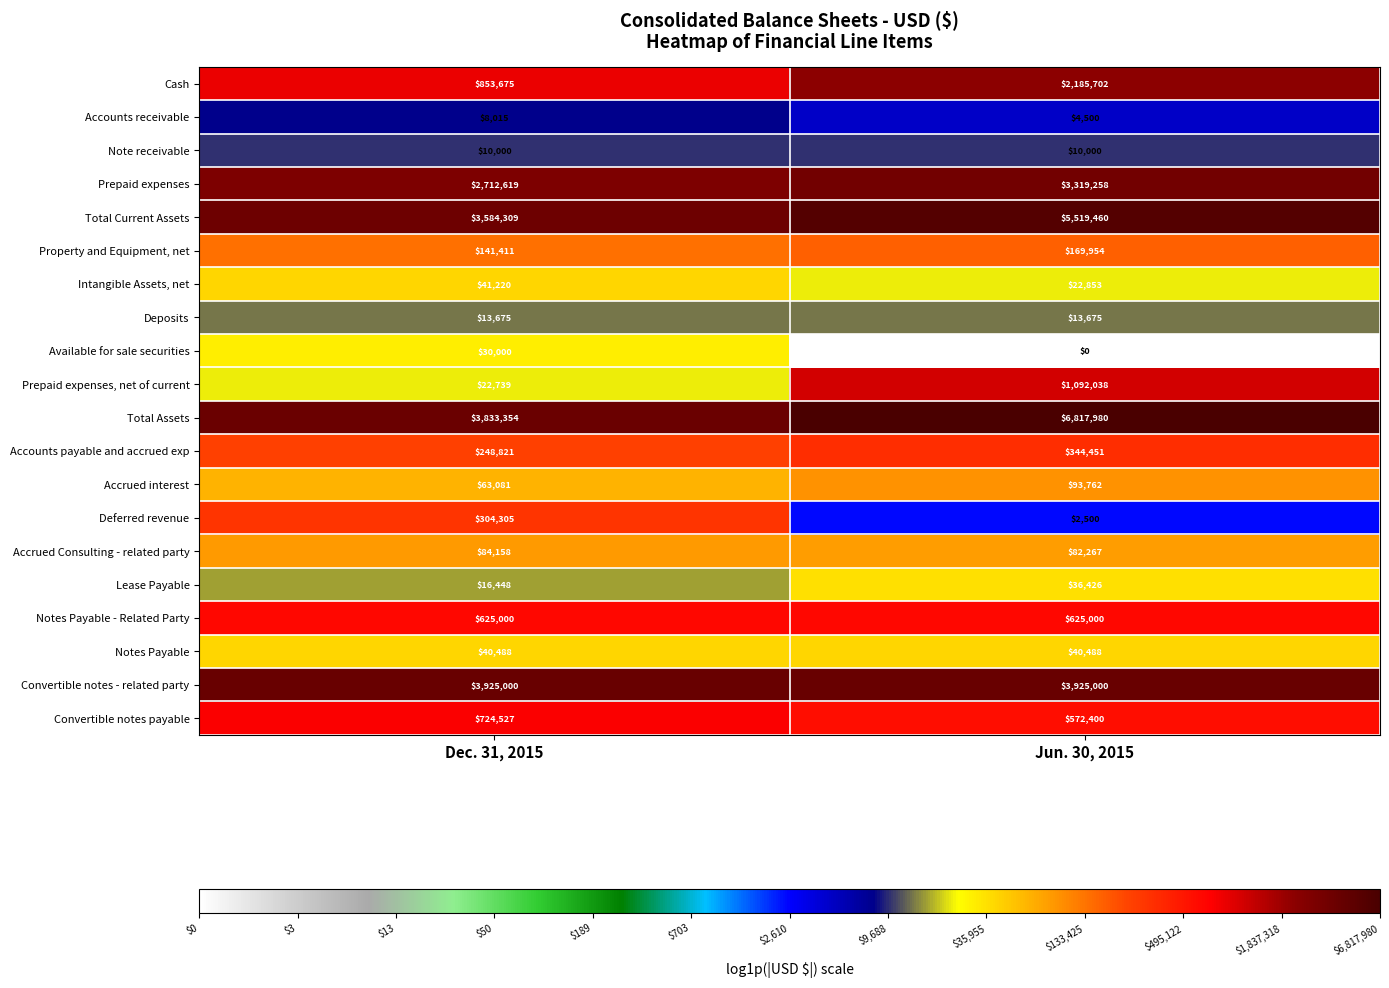

Which series changed the most between Dec. 31, 2015 and Jun. 30, 2015?

Total Assets